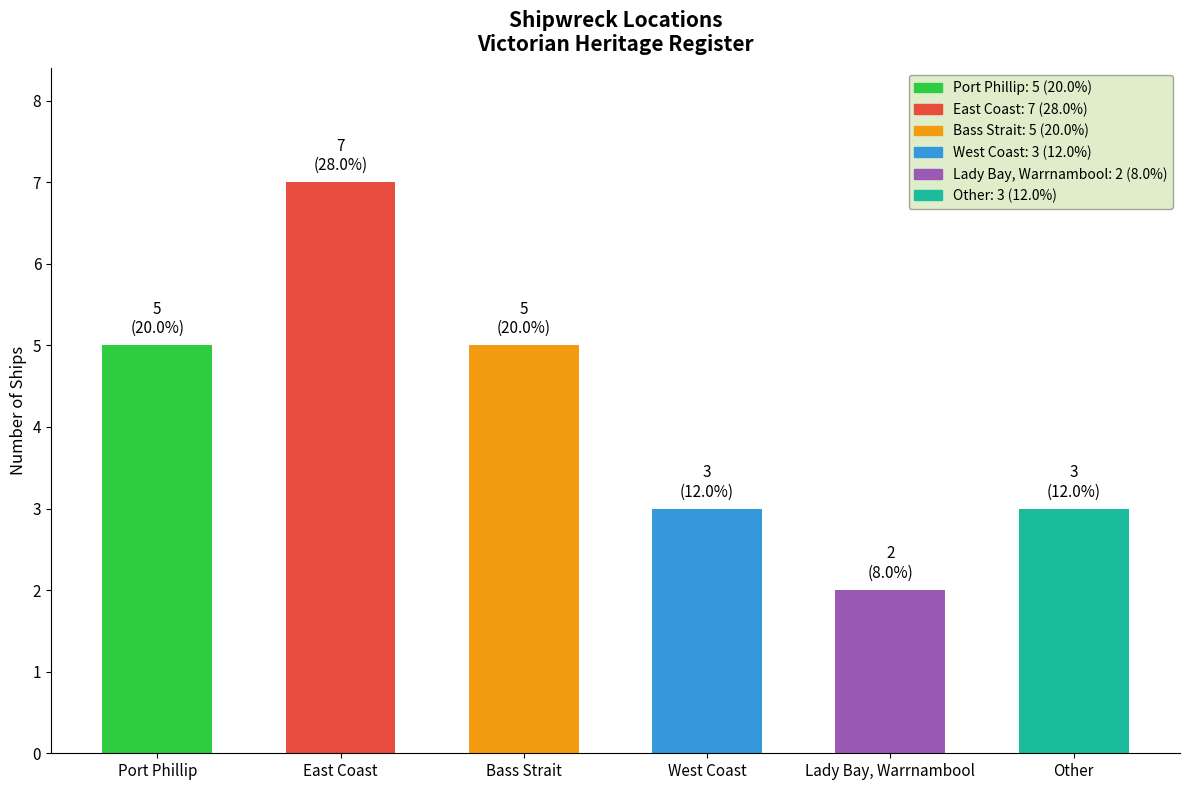

What is the approximate value at Port Phillip?

5